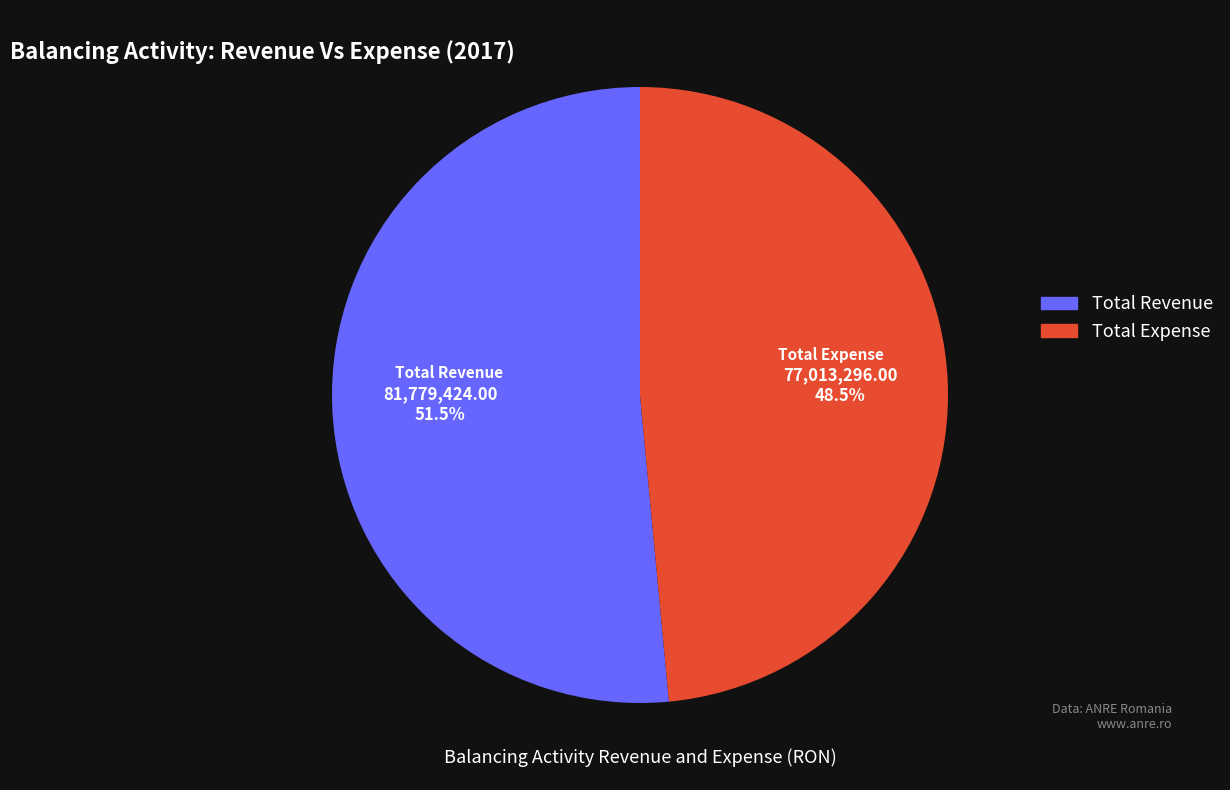

To the nearest percent, what is the difference between the largest and smallest slice percentages?

3%